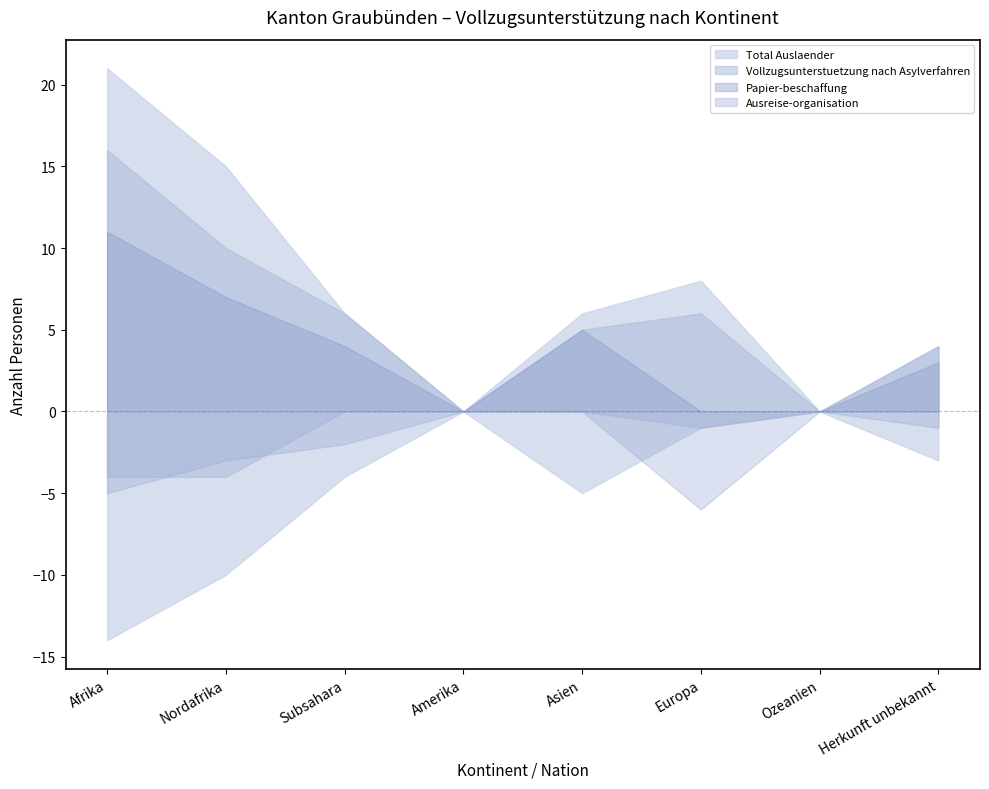

How many categories are shown in the chart?

8